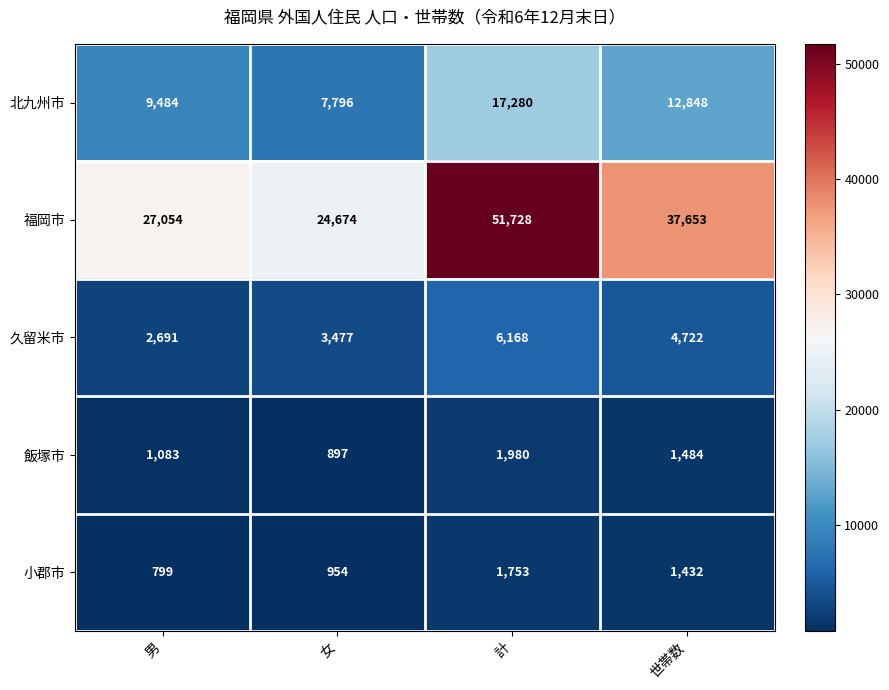

True or false: 久留米市 has a value of 2691 at 男.

True